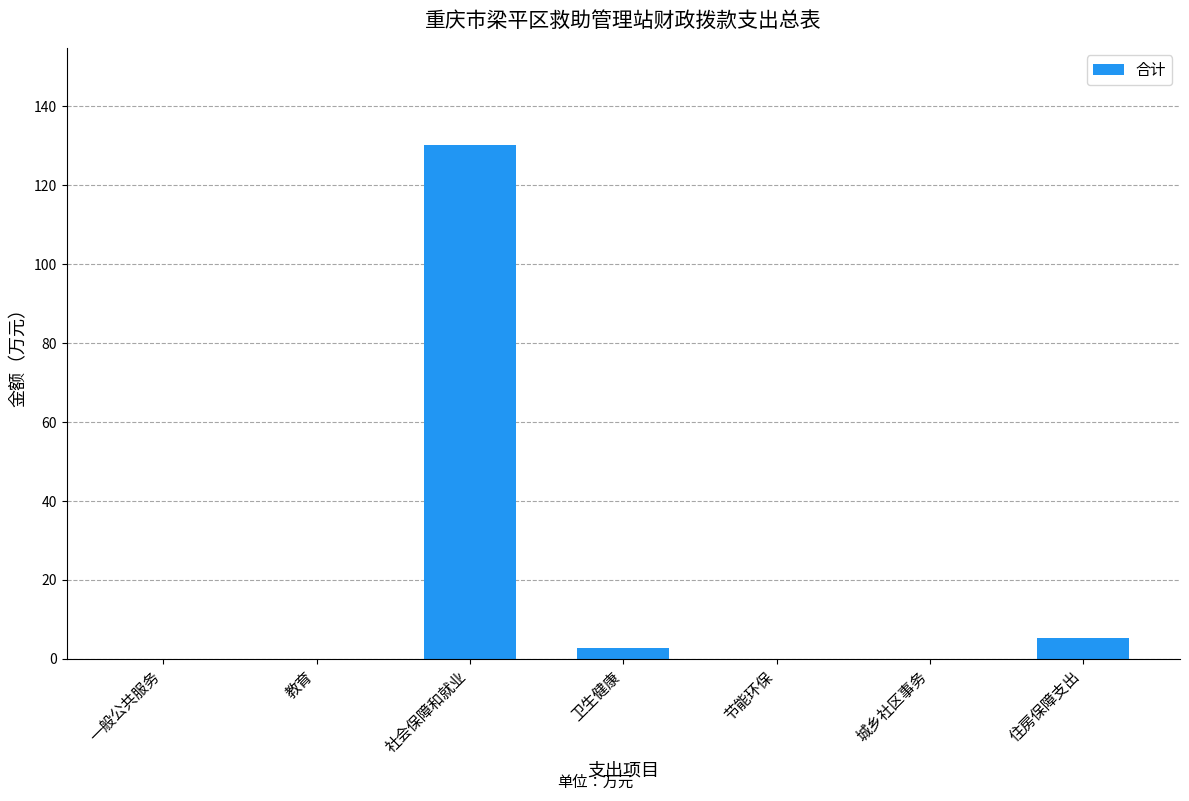

At which category does the chart reach its peak across all series?

社会保障和就业